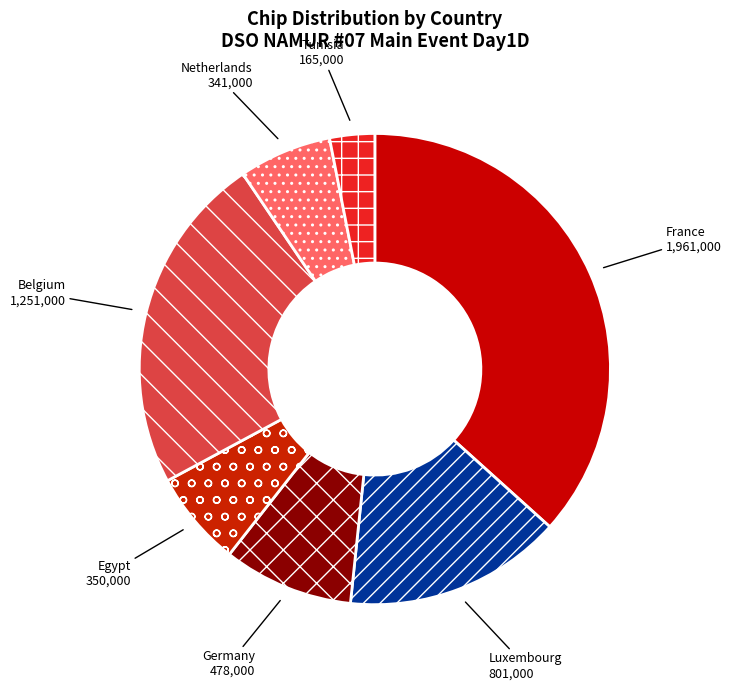

Count the number of slices in the pie.

7